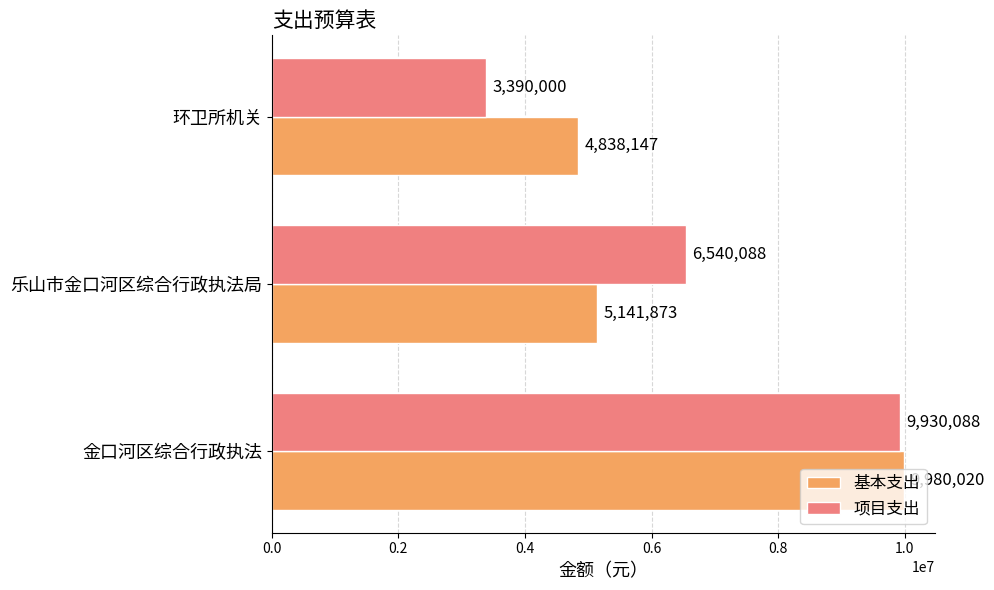

Between 乐山市金口河区综合行政执法局 and 环卫所机关, which series saw the biggest shift?

项目支出